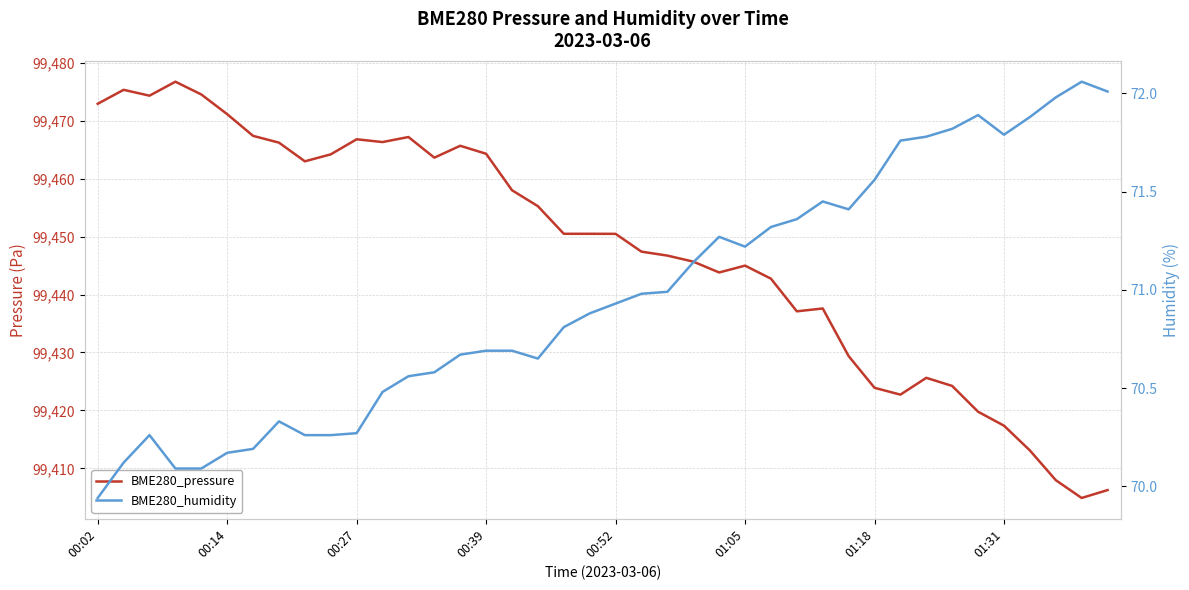

Reading left to right, transcribe all the data shown in this chart.

BME280_pressure: 99472.9	99475.3	99474.3	99476.7	99474.5	99471.1	99467.4	99466.2	99463.0	99464.2	99466.8	99466.3	99467.2	99463.6	99465.6	99464.3	99458.0	99455.2	99450.5	99450.5	99450.5	99447.4	99446.7	99445.7	99443.8	99445.0	99442.7	99437.1	99437.6	99429.4	99423.9	99422.7	99425.6	99424.2	99419.8	99417.4	99413.1	99408.0	99404.9	99406.3
BME280_humidity: 69.9	70.1	70.3	70.1	70.1	70.2	70.2	70.3	70.3	70.3	70.3	70.5	70.6	70.6	70.7	70.7	70.7	70.7	70.8	70.9	70.9	71.0	71.0	71.1	71.3	71.2	71.3	71.4	71.5	71.4	71.6	71.8	71.8	71.8	71.9	71.8	71.9	72.0	72.1	72.0